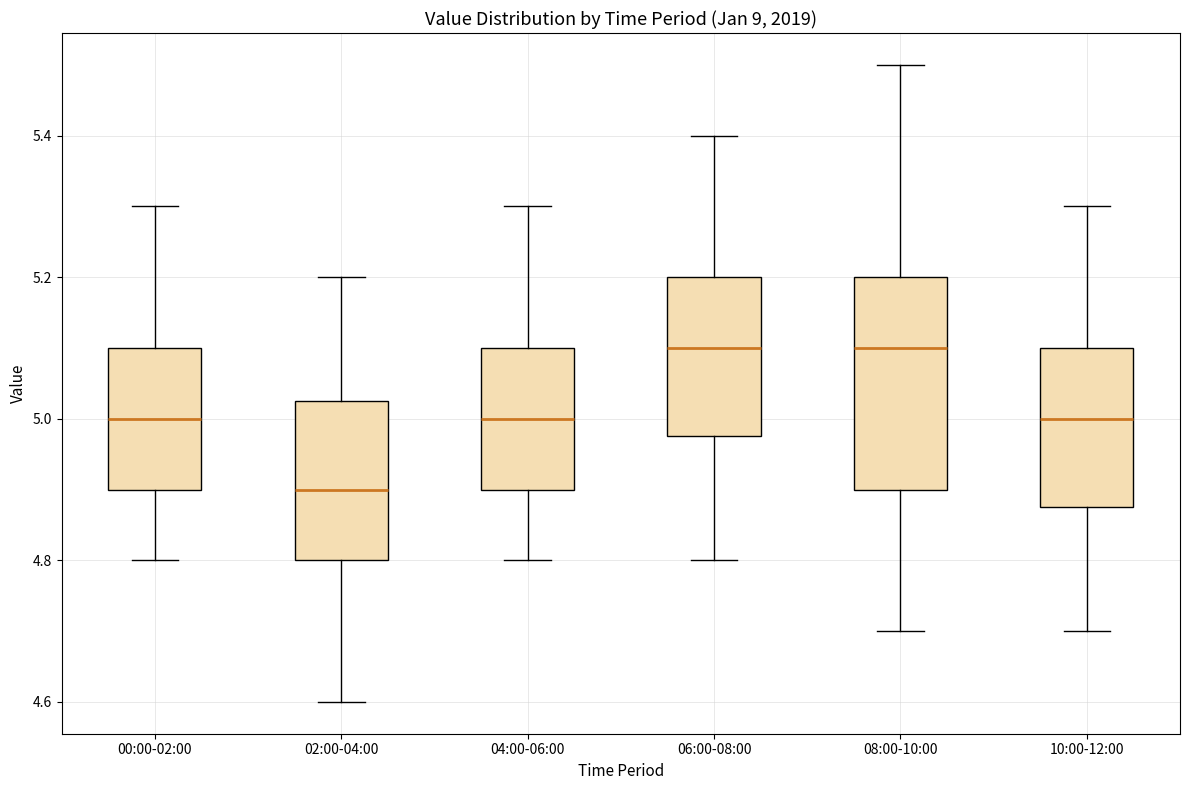

Reading left to right, transcribe this box plot: for each box, give where its median line is, the range the box spans, and where its two whiskers end, as read against the y-axis. The values are not printed on the chart, so give them approximately, as read against the axis.

00:00-02:00: median 5.00, box 4.90 to 5.10, whiskers 4.80 to 5.30
02:00-04:00: median 4.90, box 4.80 to 5.02, whiskers 4.60 to 5.20
04:00-06:00: median 5.00, box 4.90 to 5.10, whiskers 4.80 to 5.30
06:00-08:00: median 5.10, box 4.98 to 5.20, whiskers 4.80 to 5.40
08:00-10:00: median 5.10, box 4.90 to 5.20, whiskers 4.70 to 5.50
10:00-12:00: median 5.00, box 4.88 to 5.10, whiskers 4.70 to 5.30